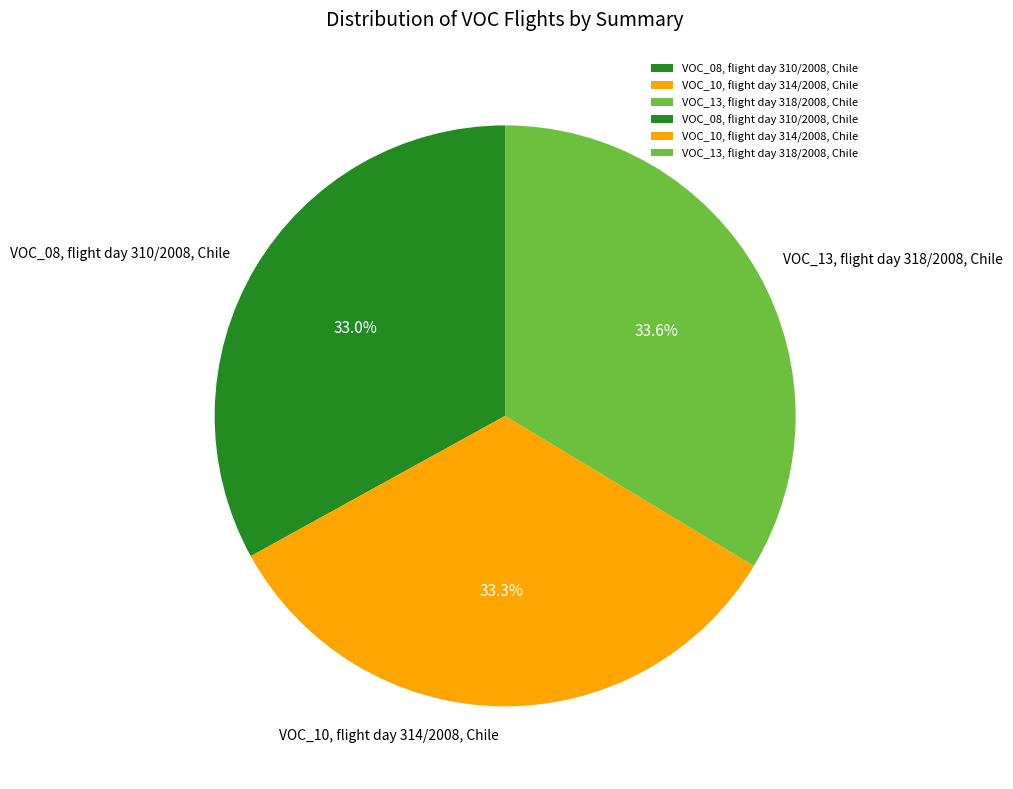

Combined, do VOC_13, flight day 318/2008, Chile and VOC_10, flight day 314/2008, Chile account for over 50%?

Yes